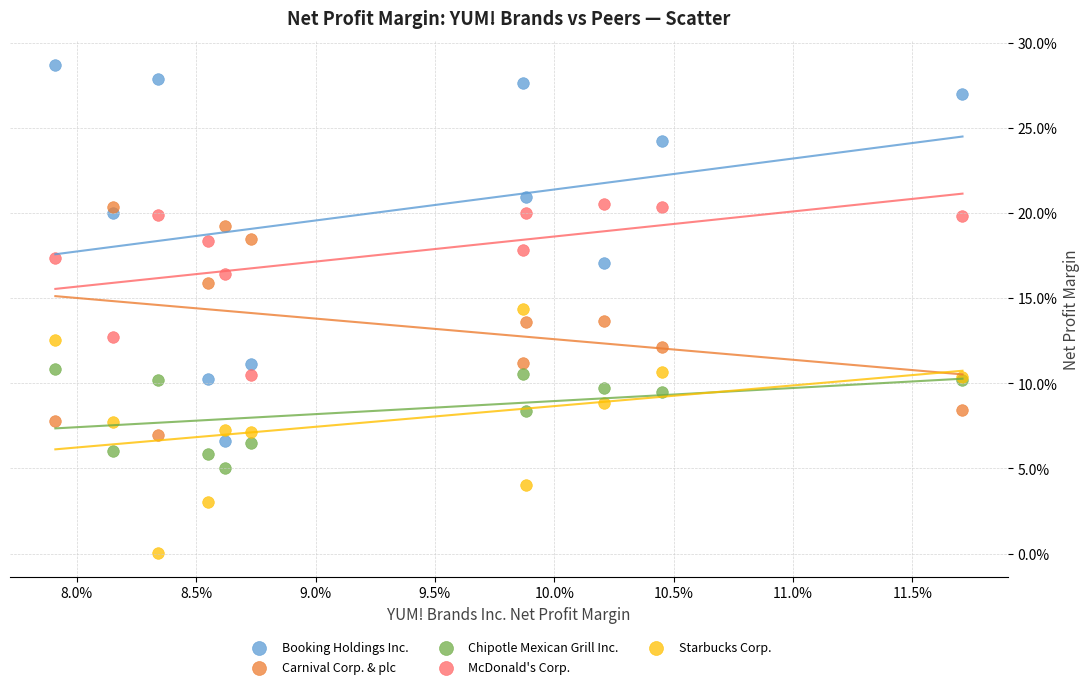

Which series reaches the minimum Y coordinate?

Starbucks Corp.